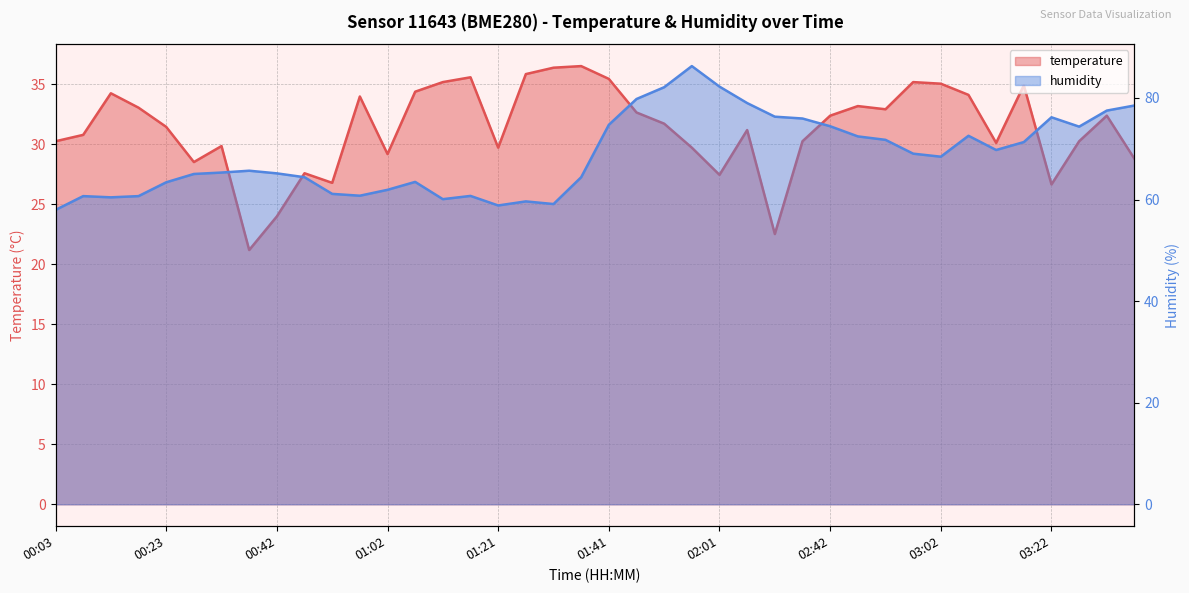

What is the smallest value displayed?

21.2